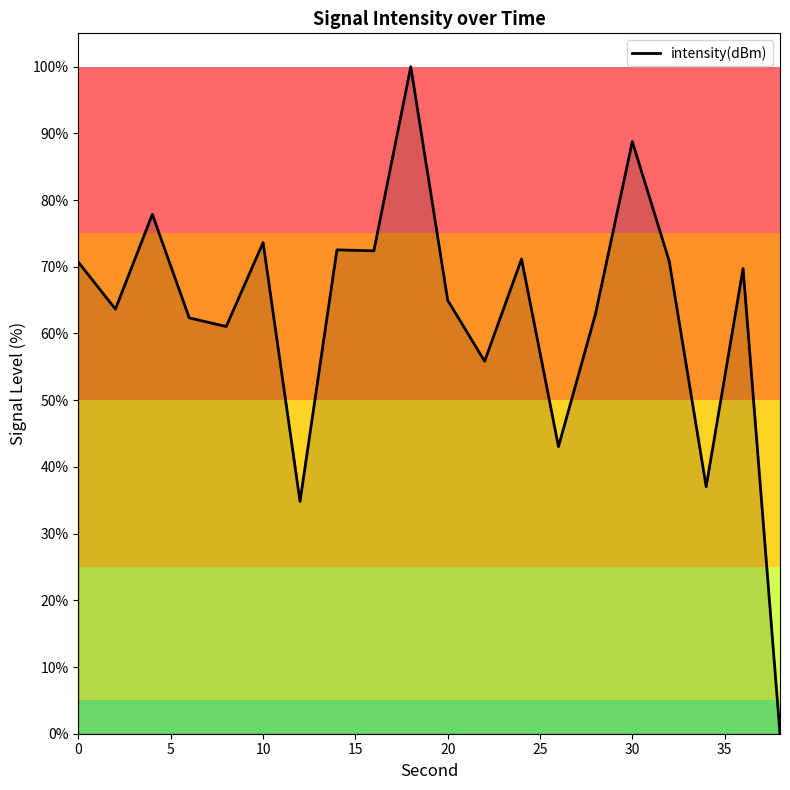

What is the difference between the maximum and minimum values?

100.0